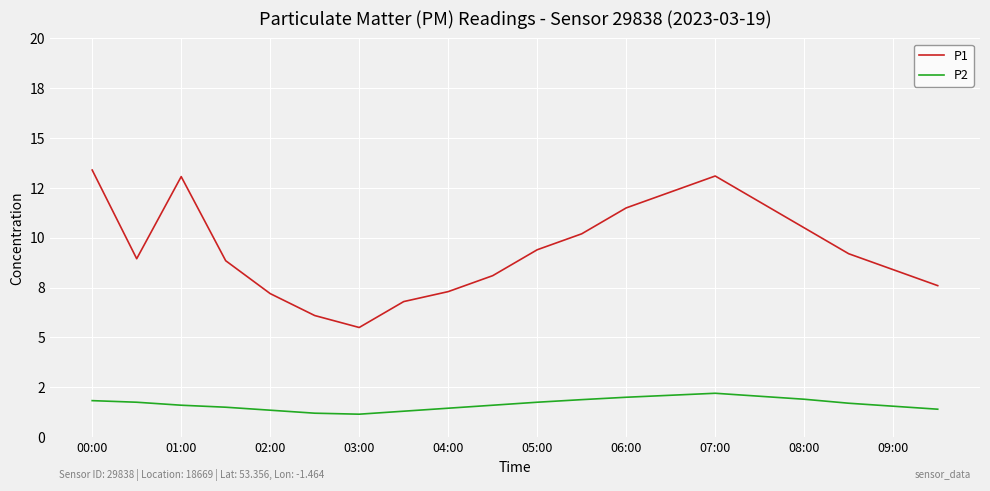

Is this an area chart (filled region under the line)?

No